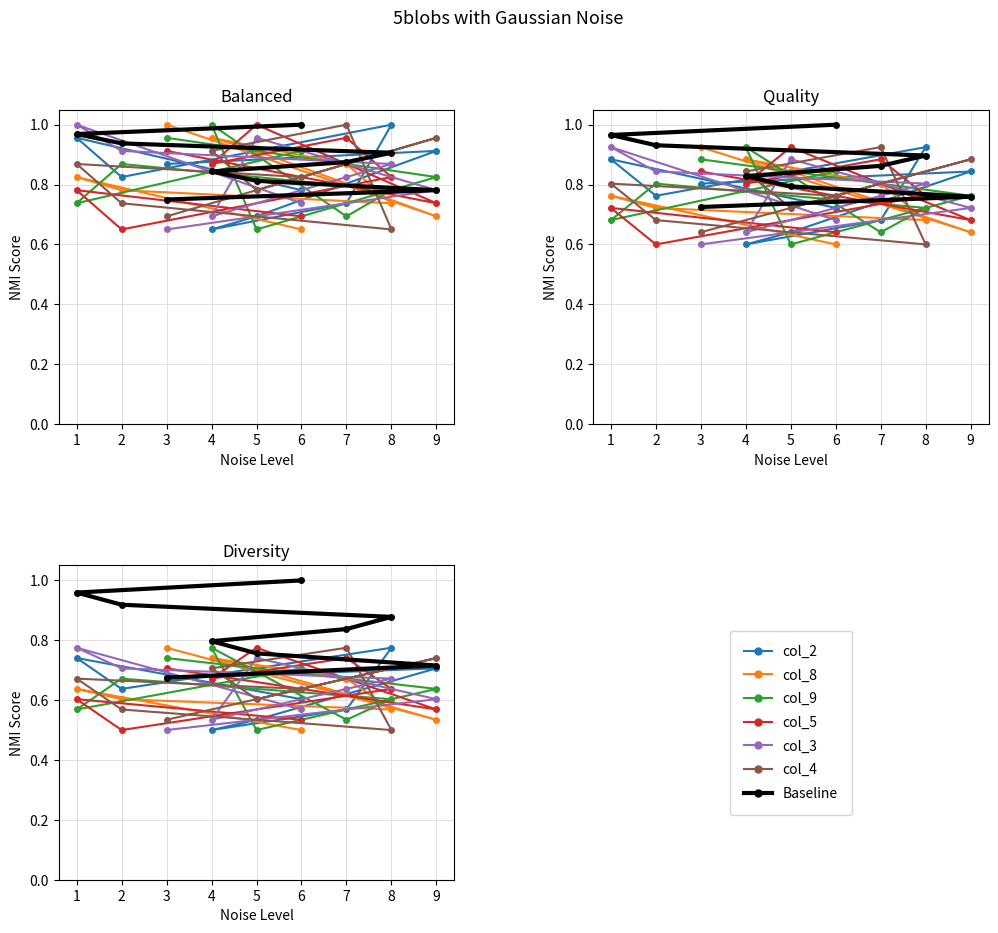

What position from the right is 5?

3